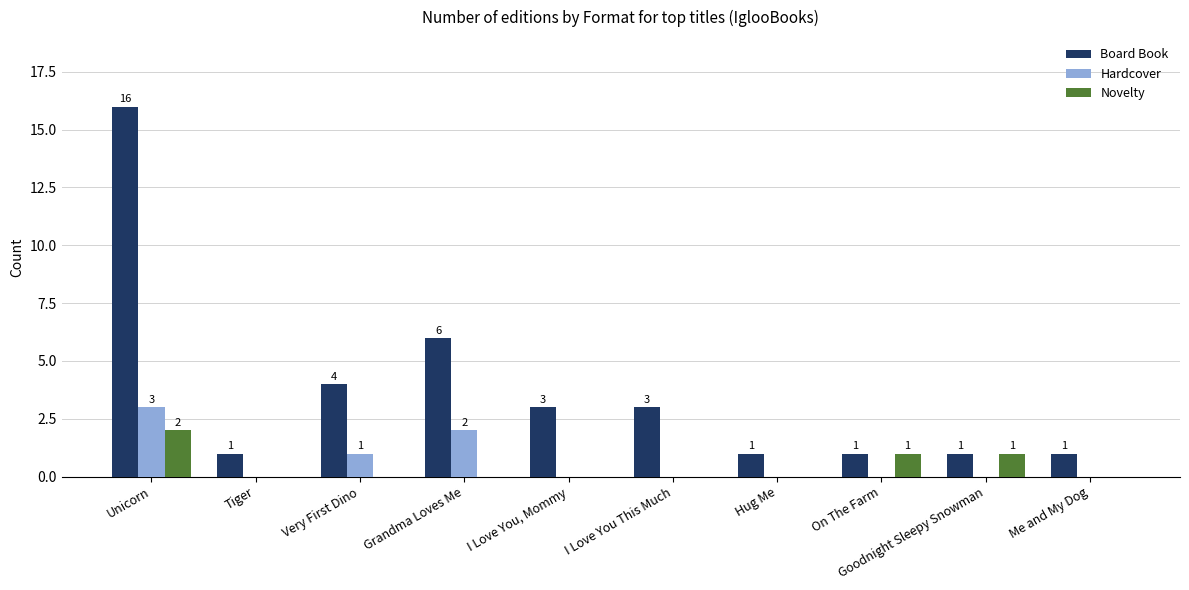

What is the sum of the Board Book values at Unicorn and Very First Dino?

20